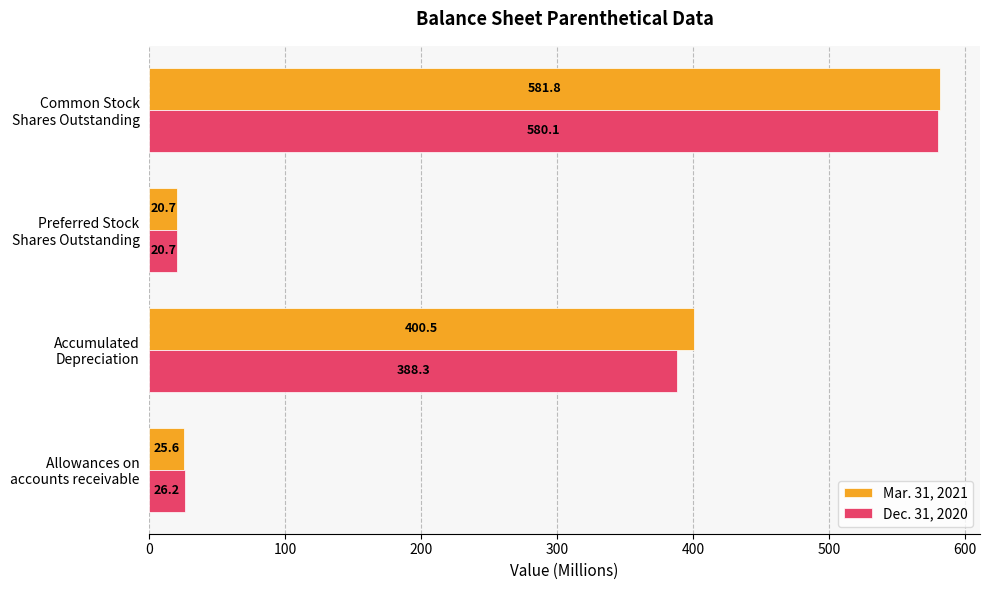

Rank the series by their maximum value, from highest to lowest.

Mar. 31, 2021, Dec. 31, 2020